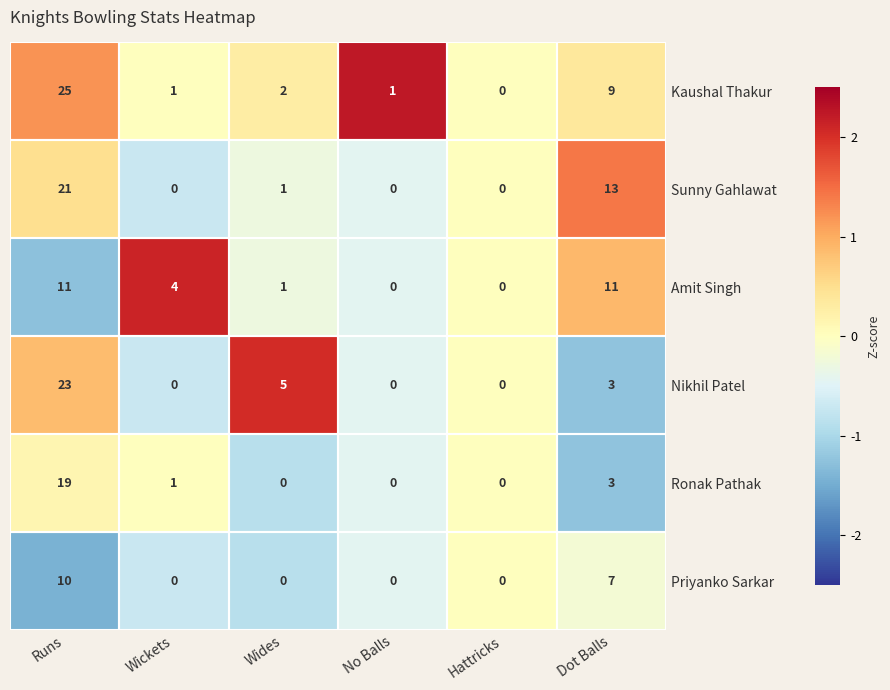

What is the difference between the second highest and second lowest values in the Amit Singh series?

11